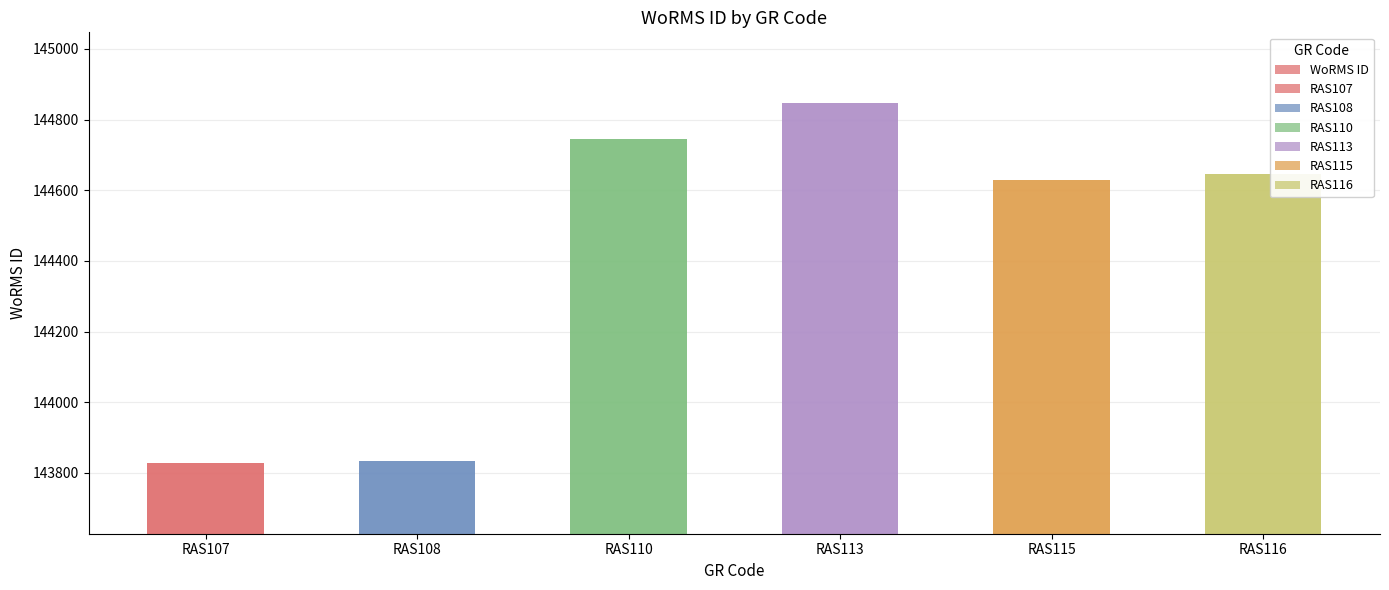

Is it true that the value at RAS108 is 143834?

True